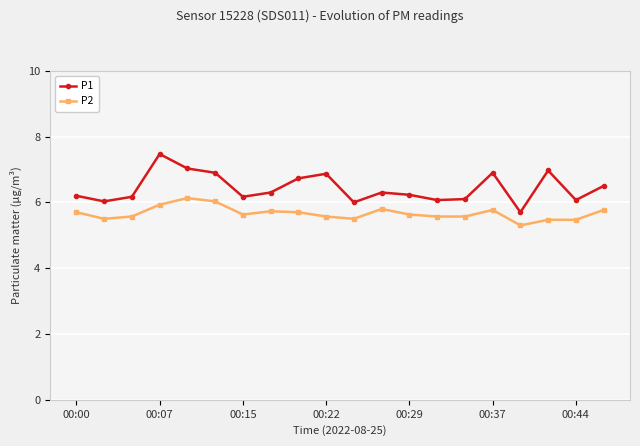

What is the maximum value shown in the chart?

7.5